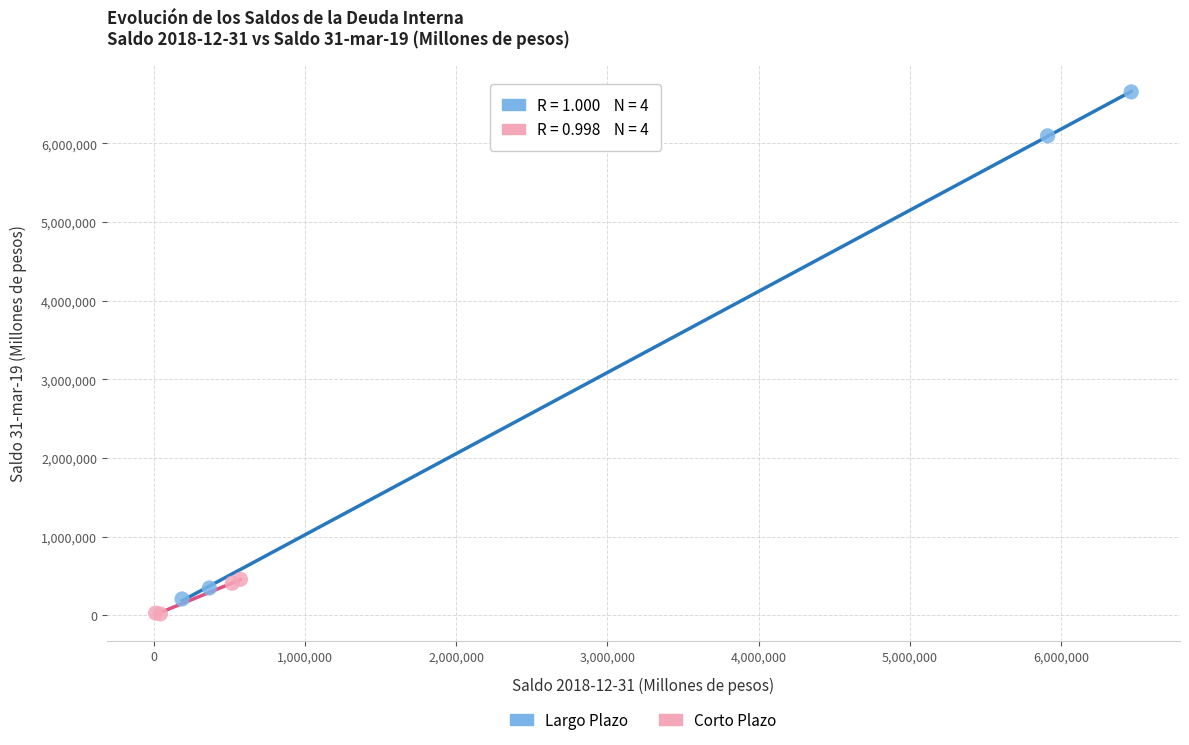

What are all the series names shown in the legend?

Largo Plazo, Corto Plazo